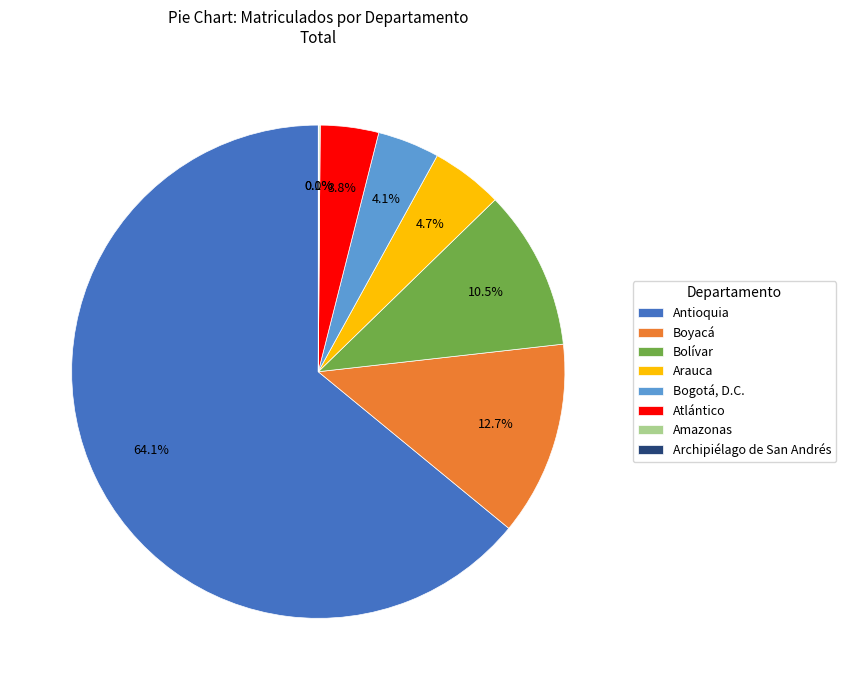

Between Atlántico and Antioquia, which is larger?

Antioquia